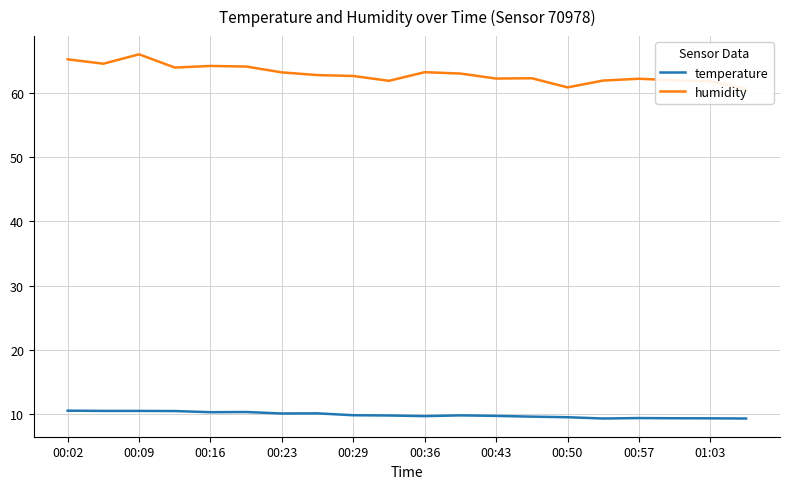

Does the chart have visible grid lines?

Yes